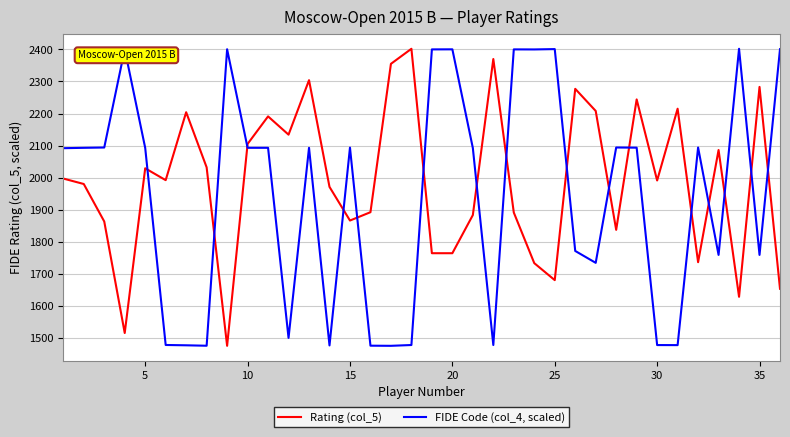

What is the difference between the maximum and minimum values in the FIDE Code (col_4, scaled) series?

927.0